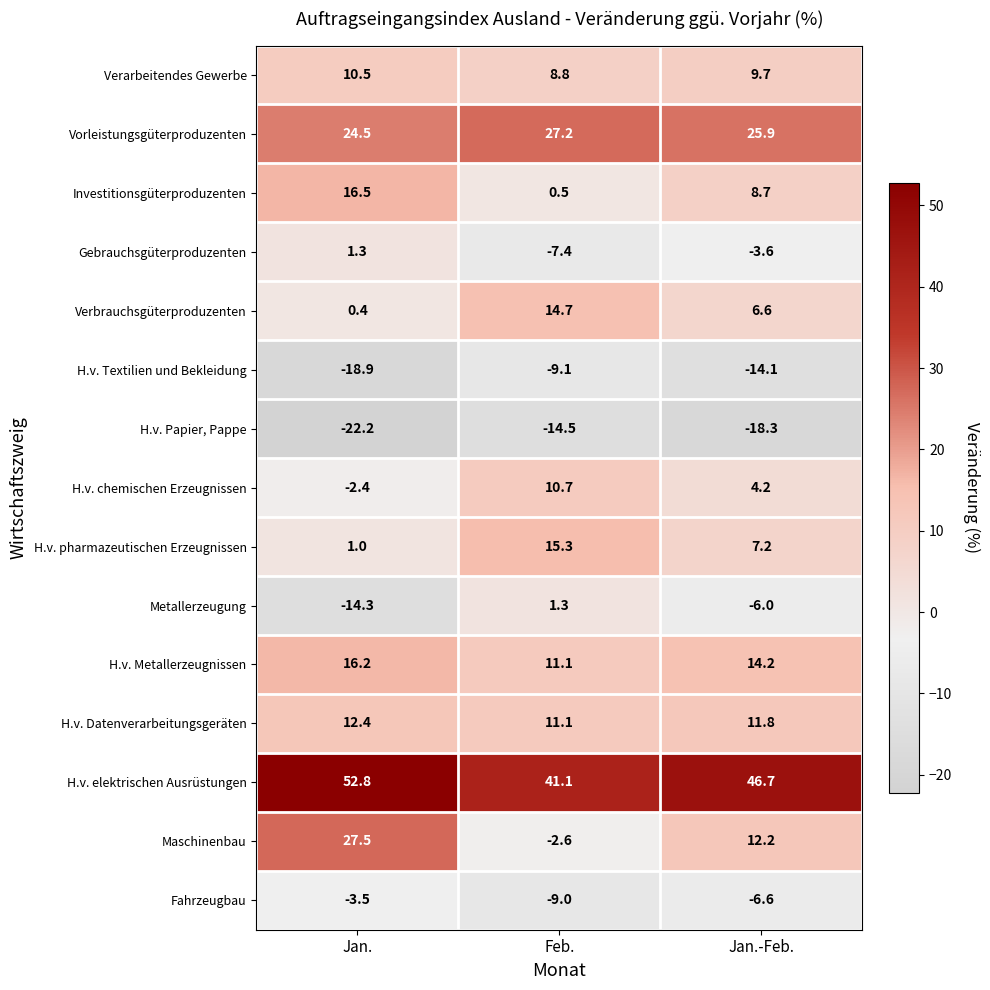

How many values in the H.v. elektrischen Ausrüstungen series exceed 46?

2